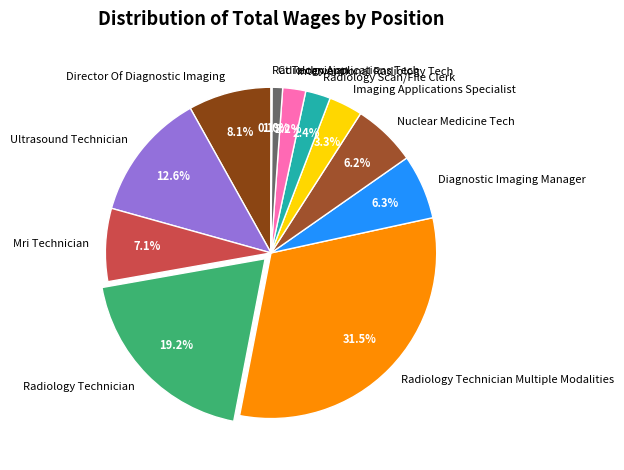

Which category has the biggest portion of the pie?

Radiology Technician Multiple Modalities